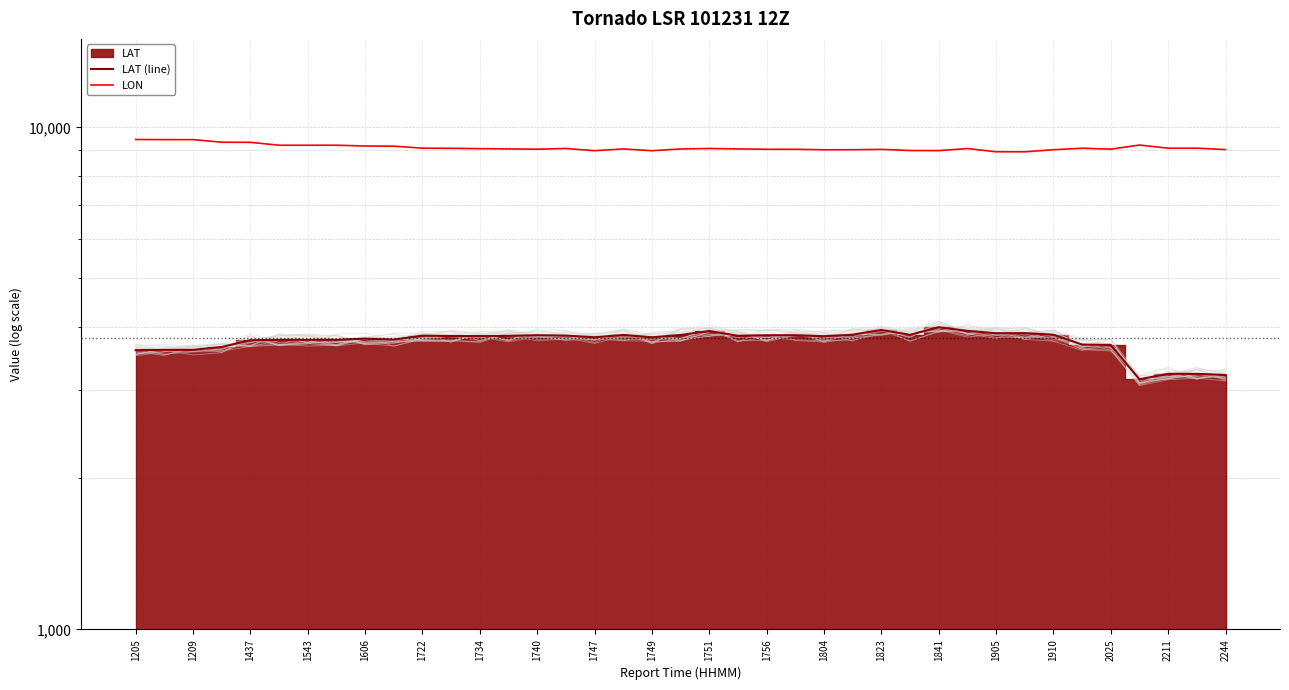

What is the total value across all series at 1756?

12896